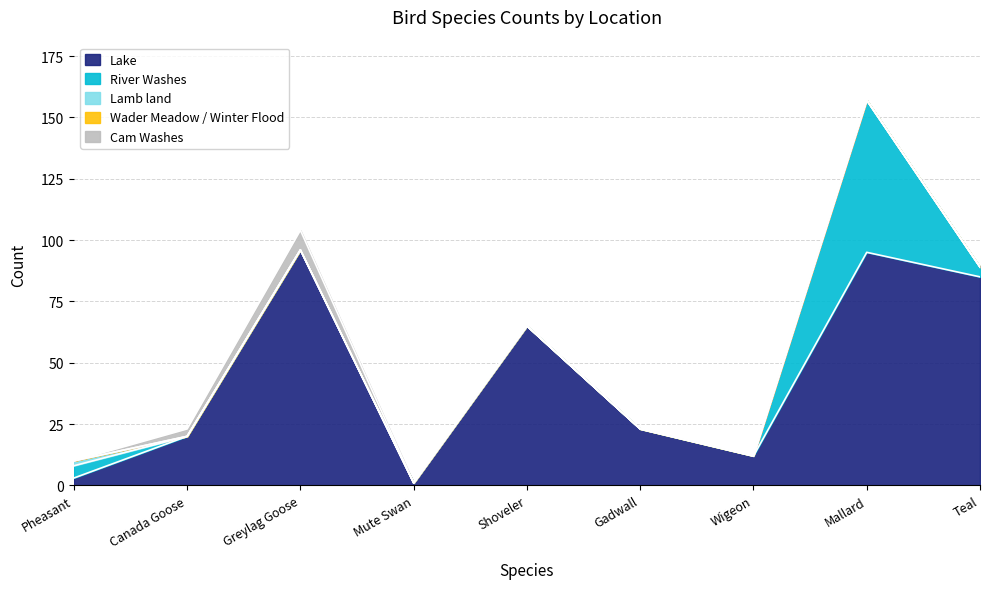

What are all the series names shown in the legend?

Lake, River Washes, Lamb land, Wader Meadow / Winter Flood, Cam Washes